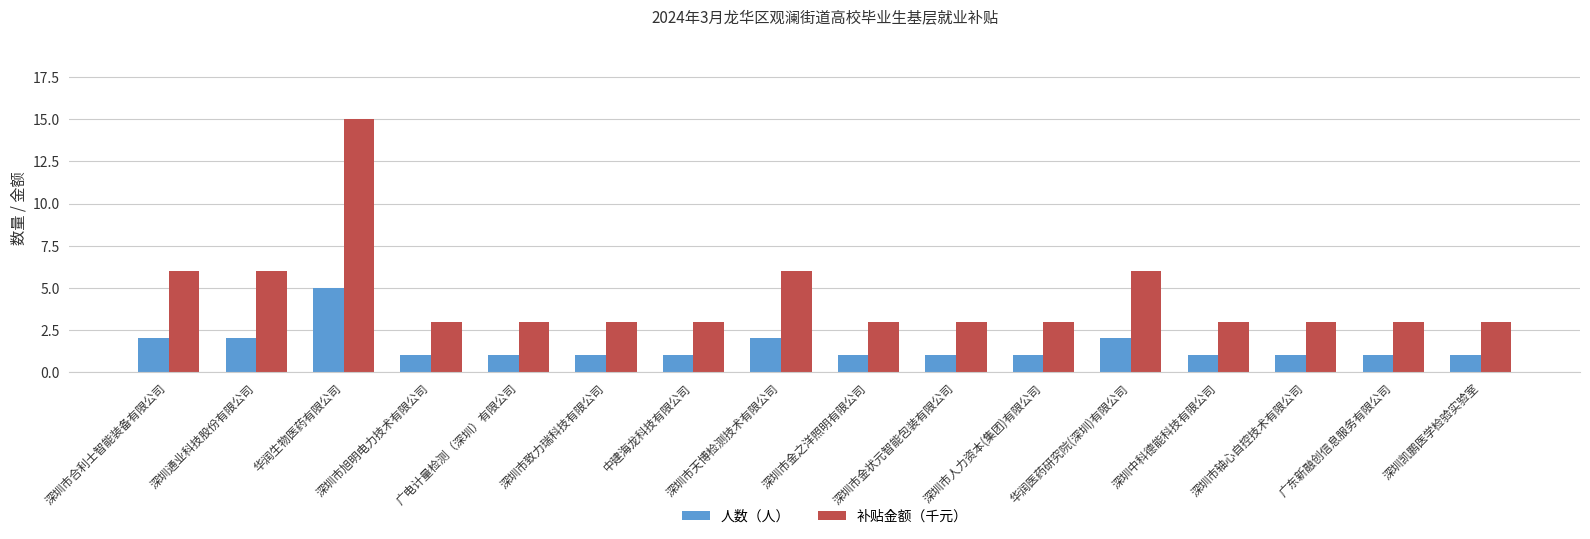

How many 补贴金额（千元） values are between 3 and 6?

15